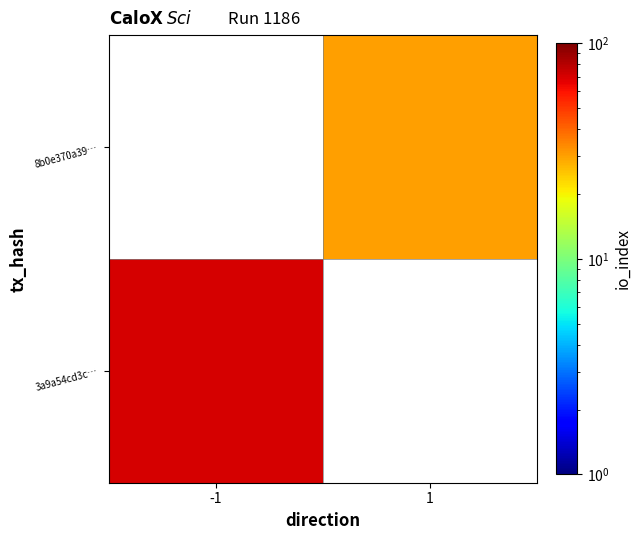

Rank the series by their maximum value, from highest to lowest.

3a9a54cd3c…, 8b0e370a39…